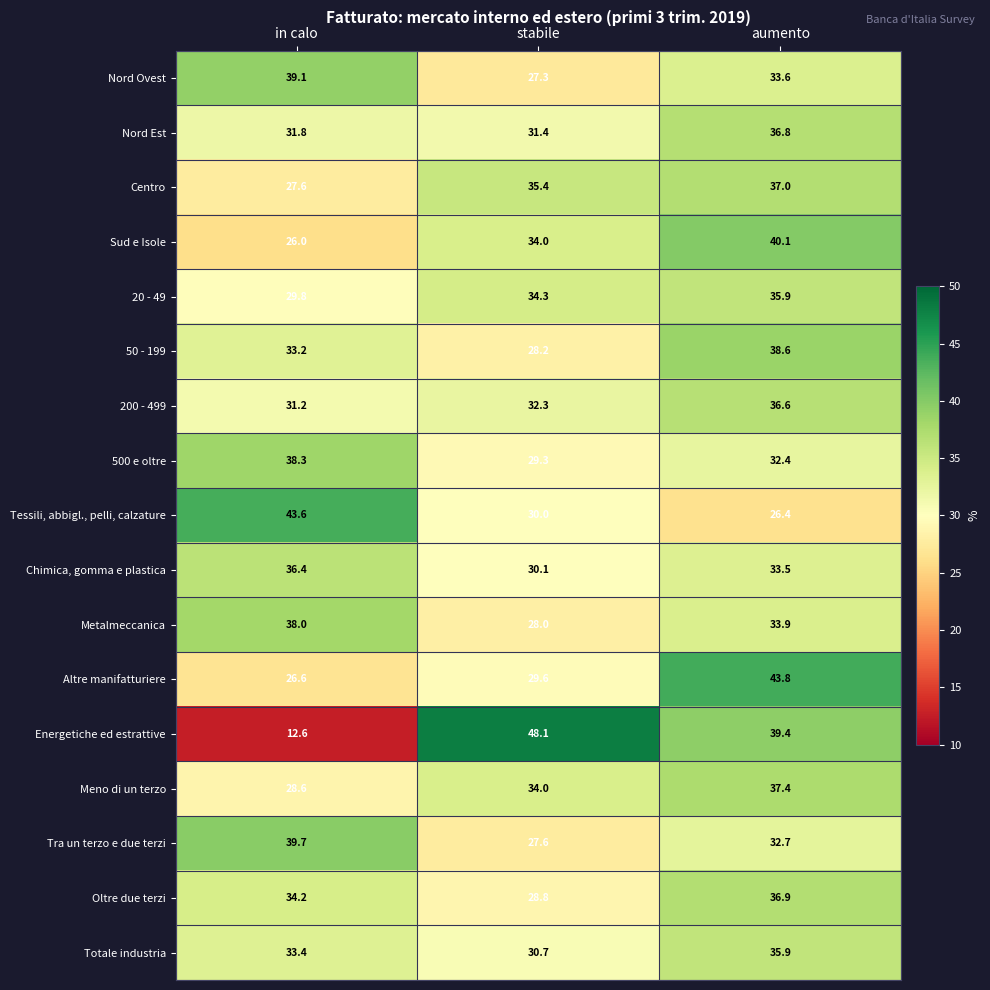

What is the total value across all series at aumento?

610.9